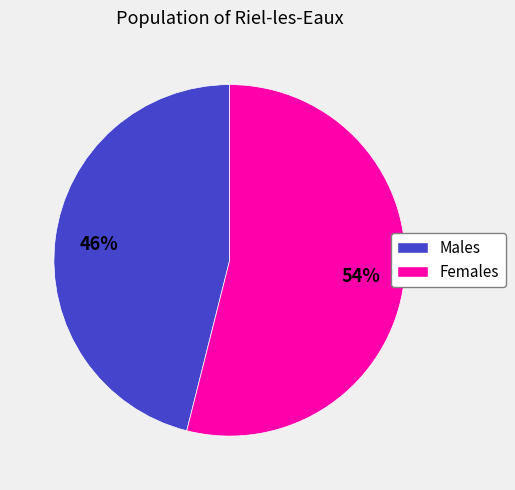

Does any single category account for the majority?

Yes